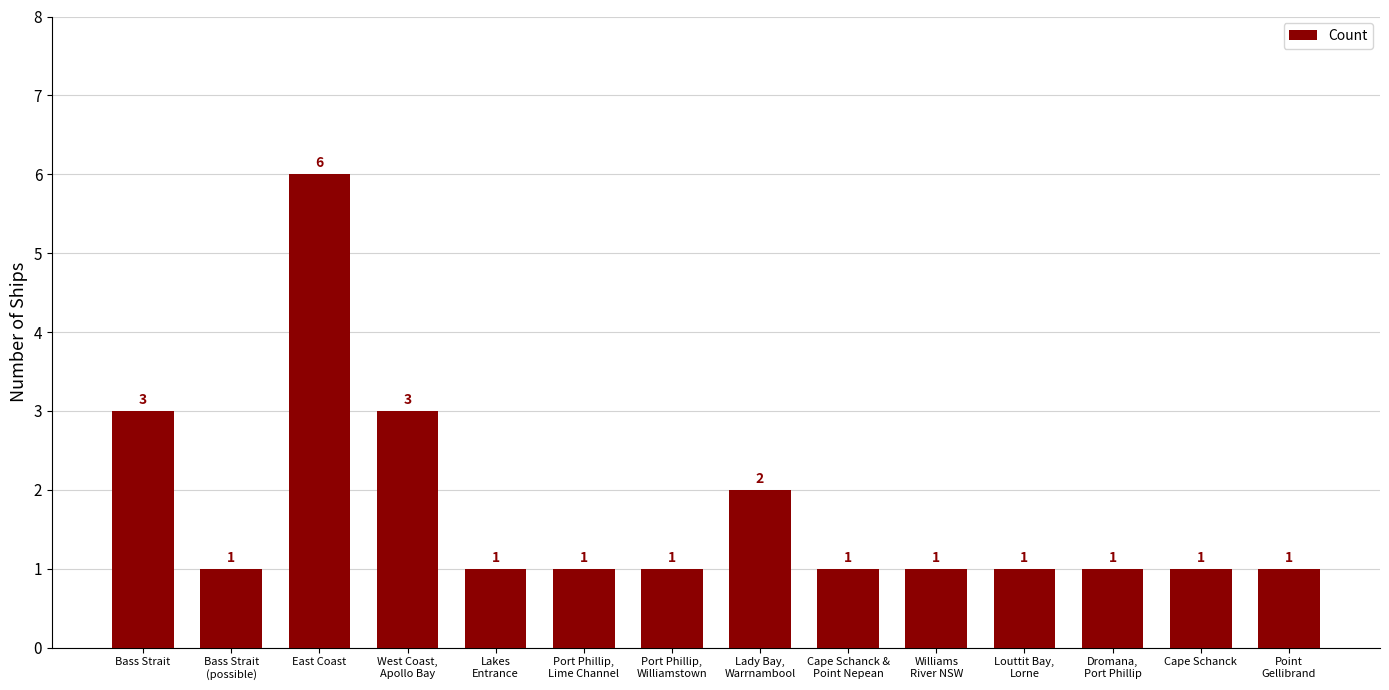

Reading left to right, extract all data points from this chart.

Bass Strait=3	Bass Strait
(possible)=1	East Coast=6	West Coast,
Apollo Bay=3	Lakes
Entrance=1	Port Phillip,
Lime Channel=1	Port Phillip,
Williamstown=1	Lady Bay,
Warrnambool=2	Cape Schanck &
Point Nepean=1	Williams
River NSW=1	Louttit Bay,
Lorne=1	Dromana,
Port Phillip=1	Cape Schanck=1	Point
Gellibrand=1